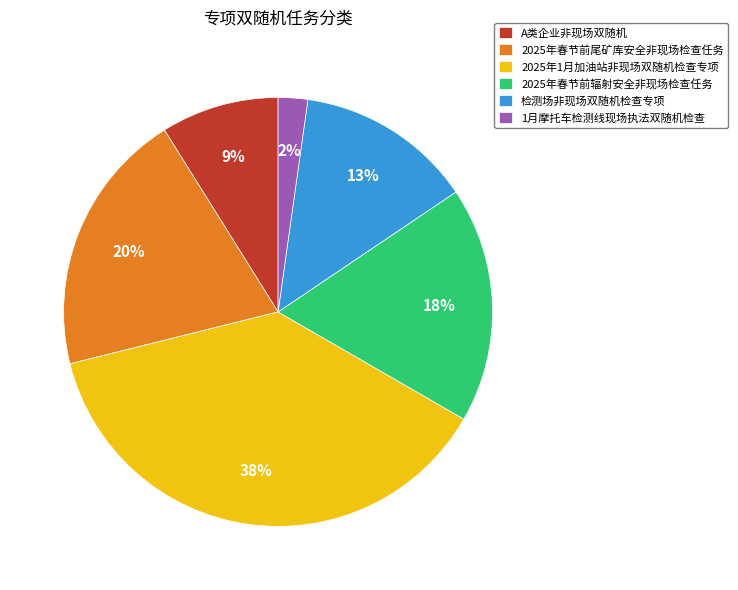

To the nearest percent, what portion does 1月摩托车检测线现场执法双随机检查 represent?

2%